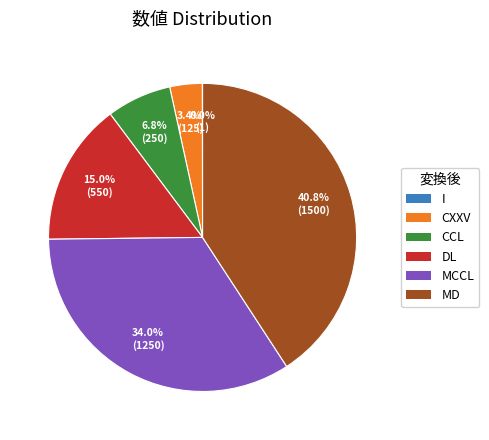

To the nearest percent, what is the combined percentage of DL and MCCL?

49%